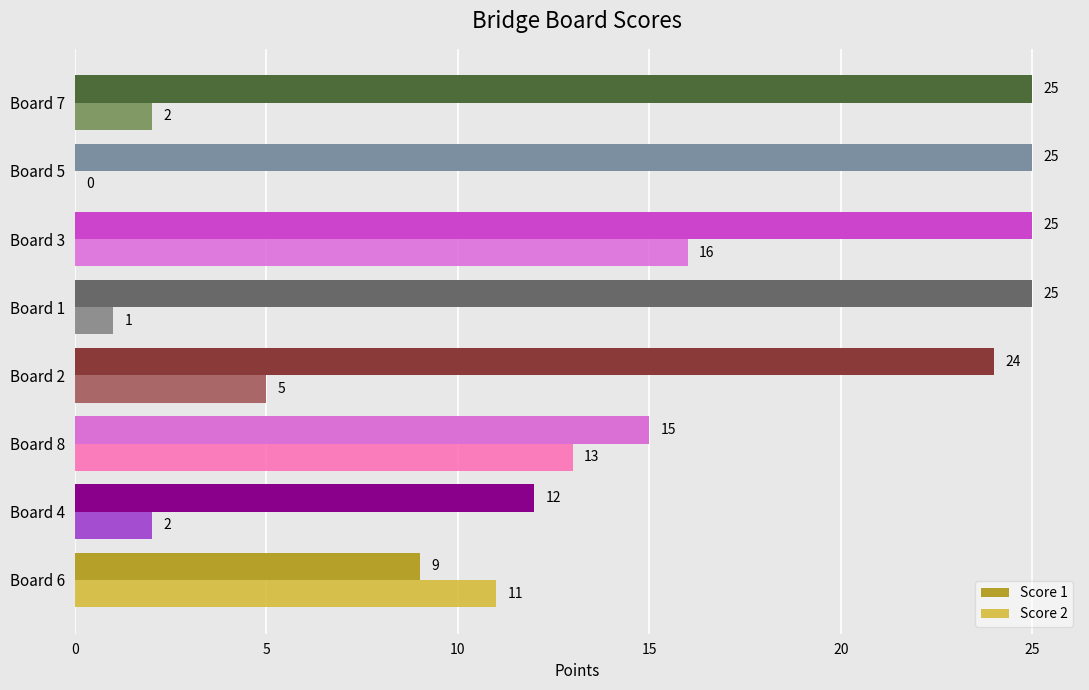

Which series has the largest total across all categories?

Score 1